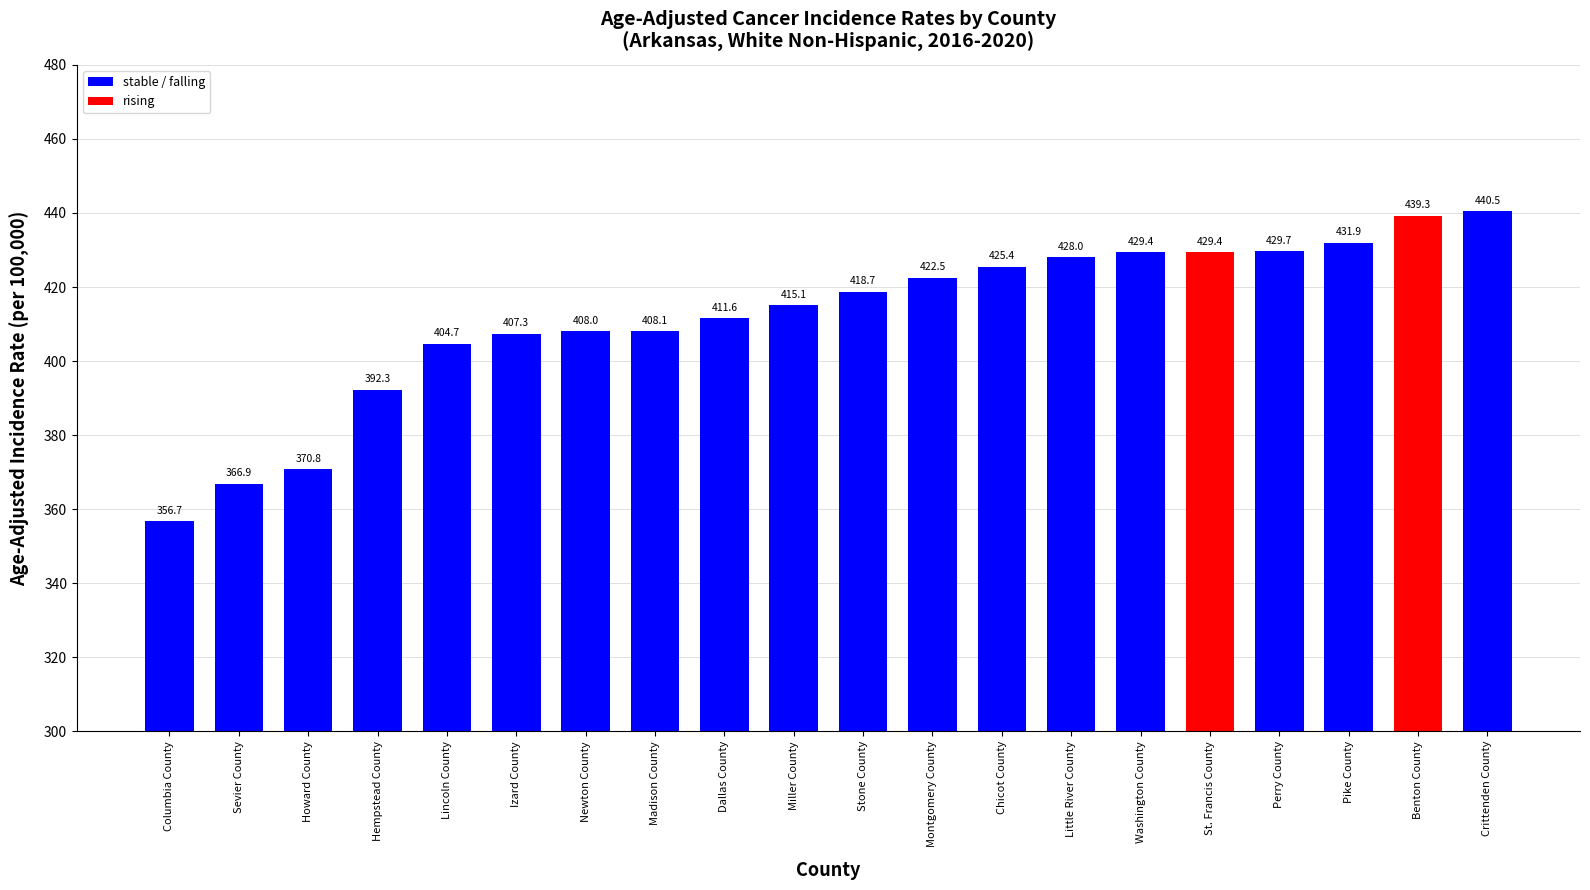

Does the chart contain any negative values?

No